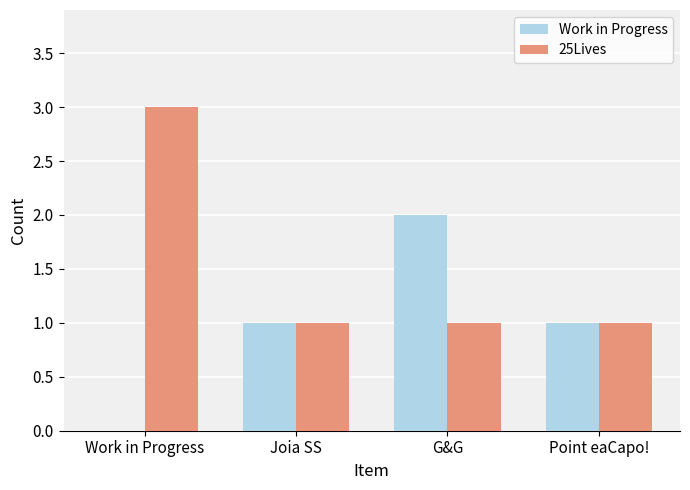

Which series changed the most between Joia SS and G&G?

Work in Progress